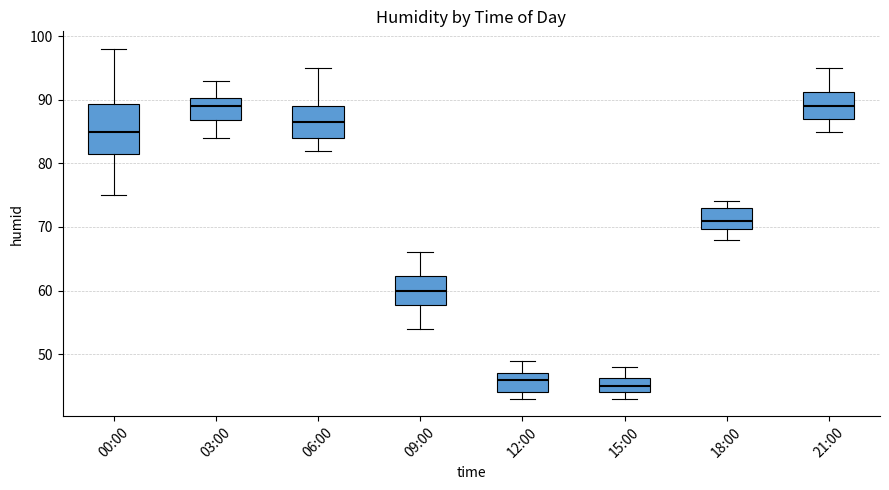

Which box has the lowest median line?

15:00